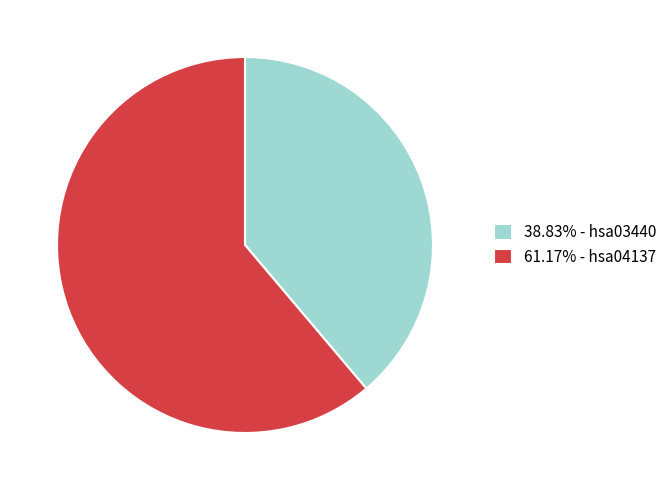

Does 38.83% - hsa03440 represent more than half of the total?

No